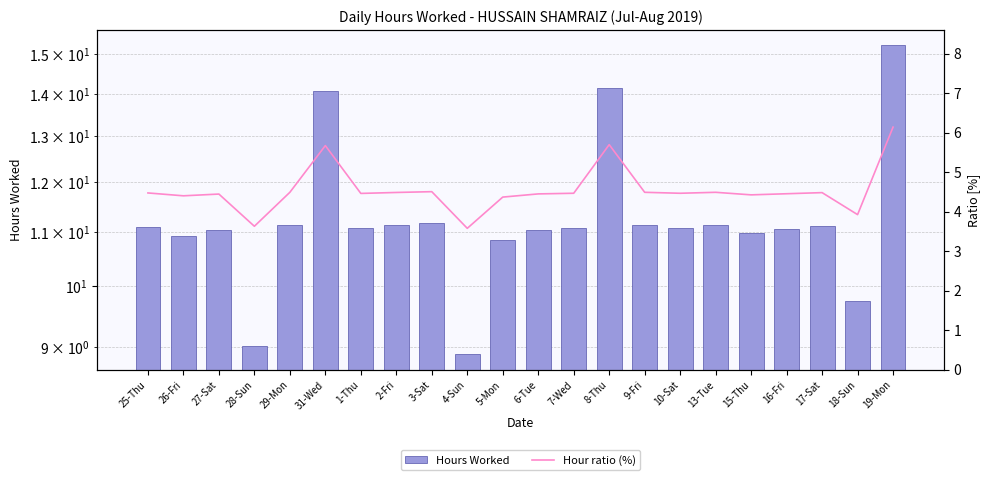

What is the value of the Hours Worked bar at the 16th from the left?

11.1